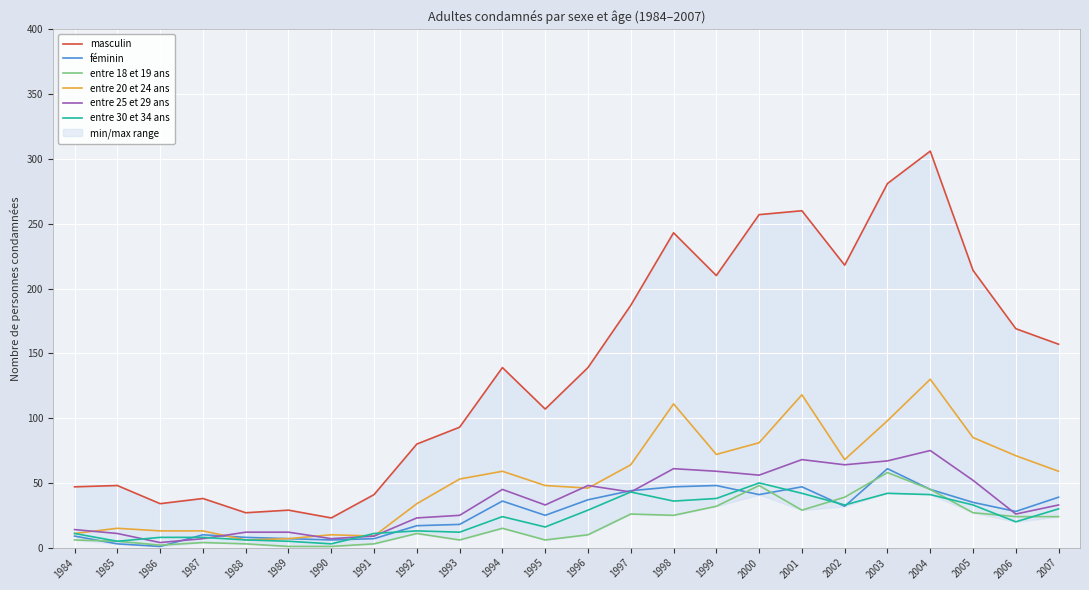

Is it true that masculin equals 139 at 1996?

True